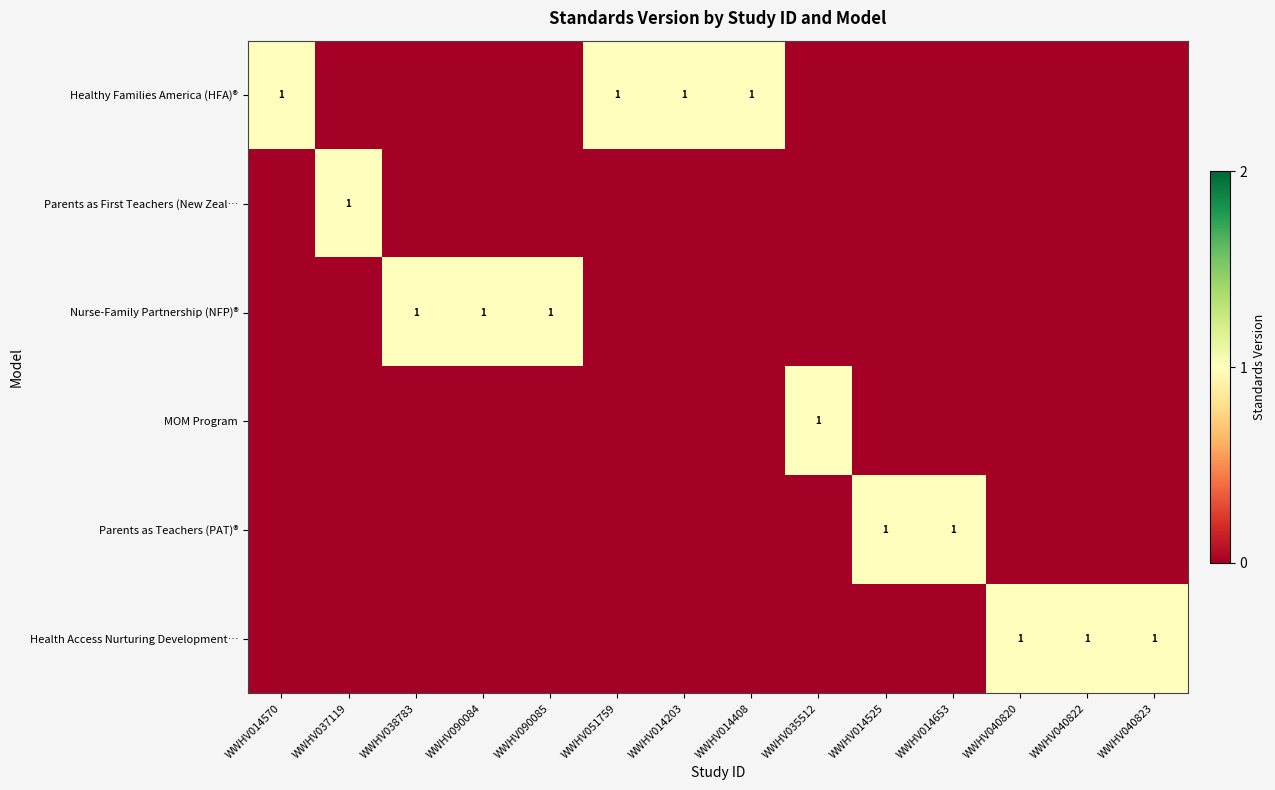

Rank the series by their maximum value, from highest to lowest.

Healthy Families America (HFA)®, Parents as First Teachers (New Zeal…, Nurse-Family Partnership (NFP)®, MOM Program, Parents as Teachers (PAT)®, Health Access Nurturing Development…